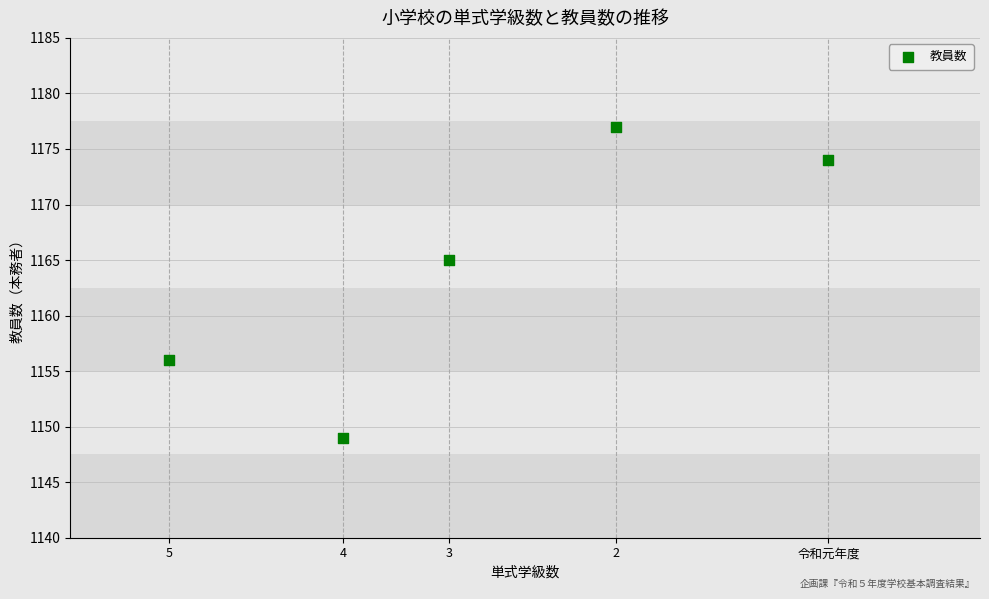

What Y value in the scatter plot is closest to 1163?

1165